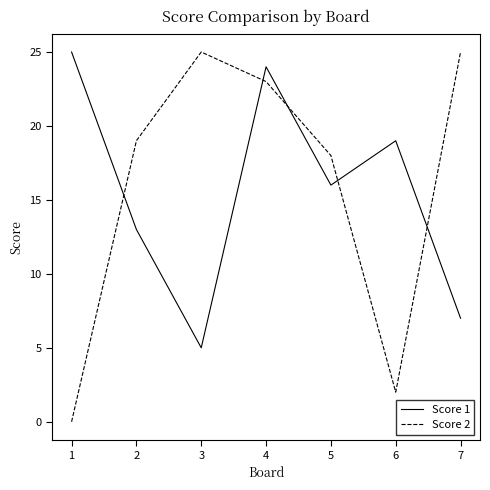

After their last crossing, which series has the higher values: Score 2 or Score 1?

Score 2